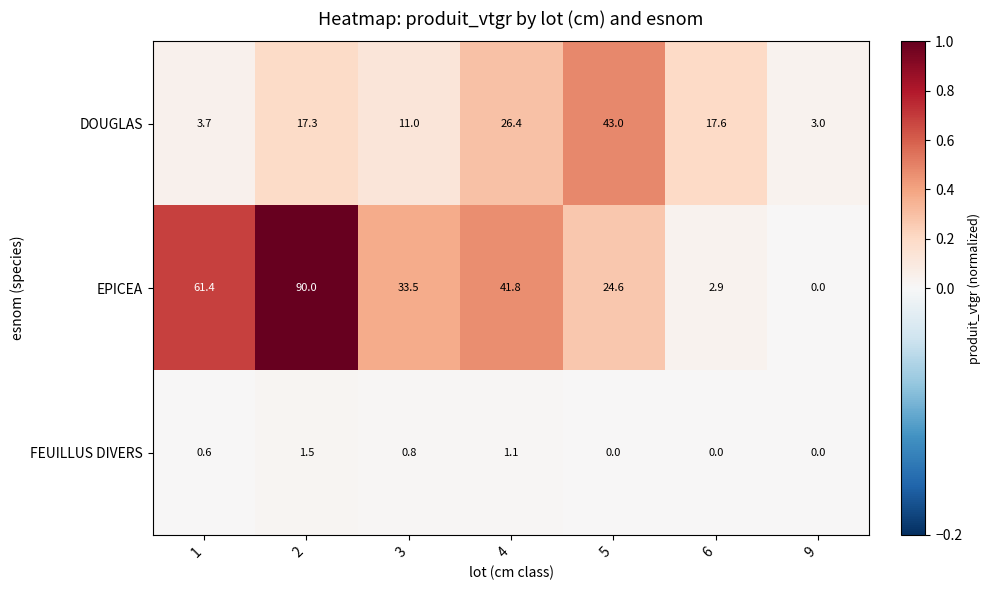

Count the number of categories in the chart.

7